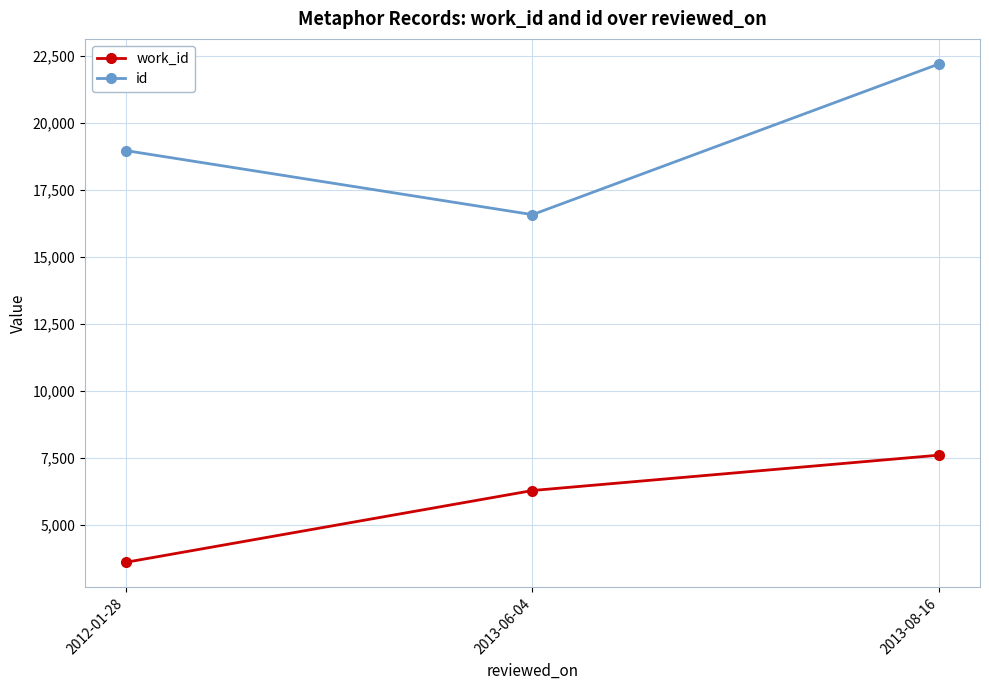

What position from the left is 2013-08-16?

3